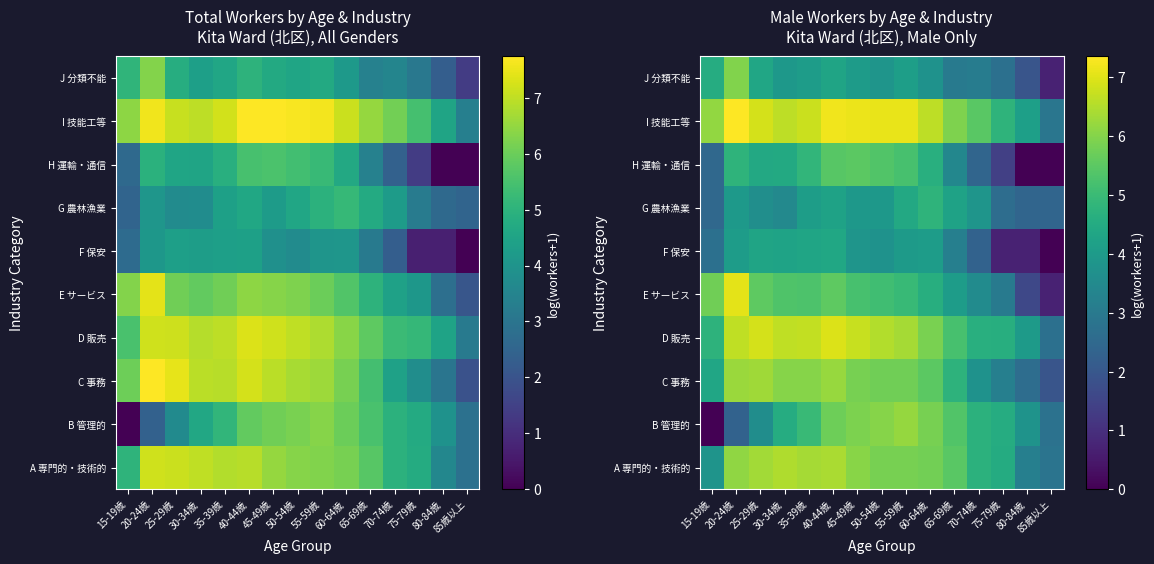

Is it true that C 事務 equals 5.8 at 45-49歳?

True